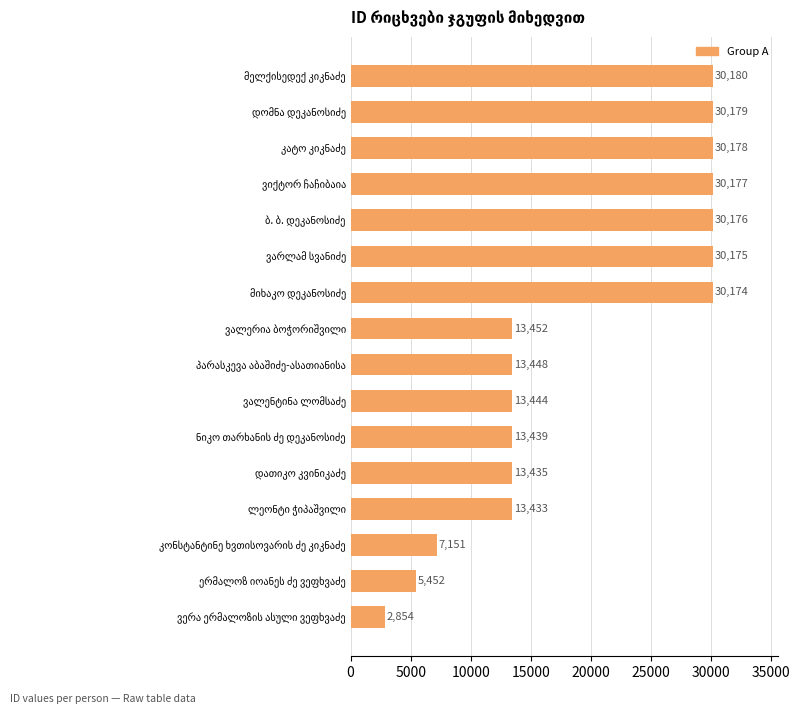

What is the difference between the maximum and minimum values?

27326